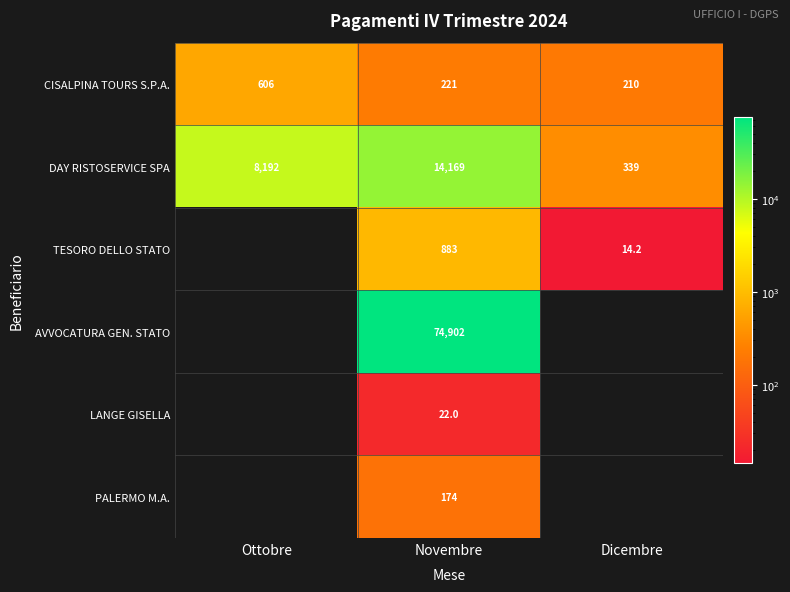

At which category is the sum across all series the highest?

Novembre